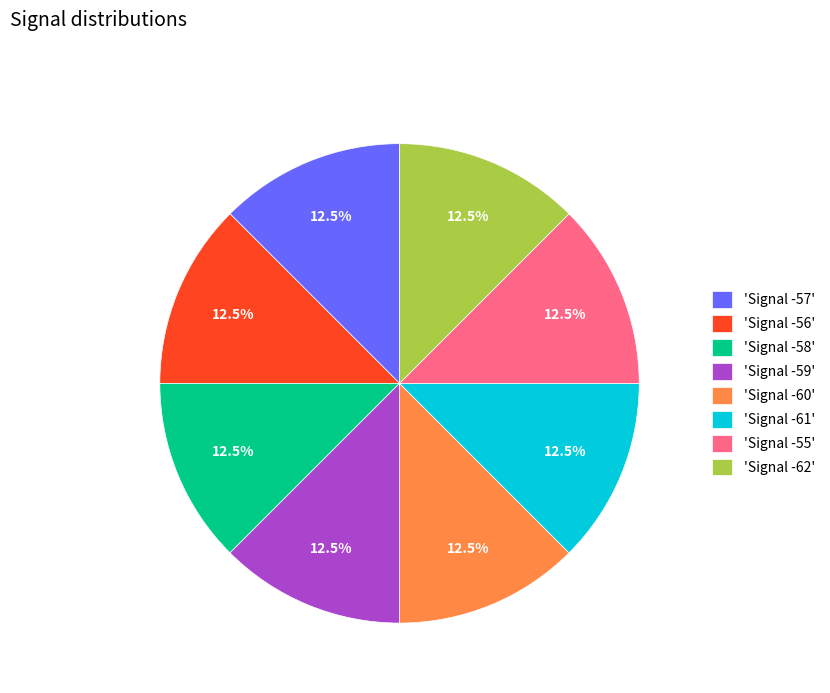

Approximately how many times larger is the value at 'Signal -61' compared to 'Signal -59'?

1.0